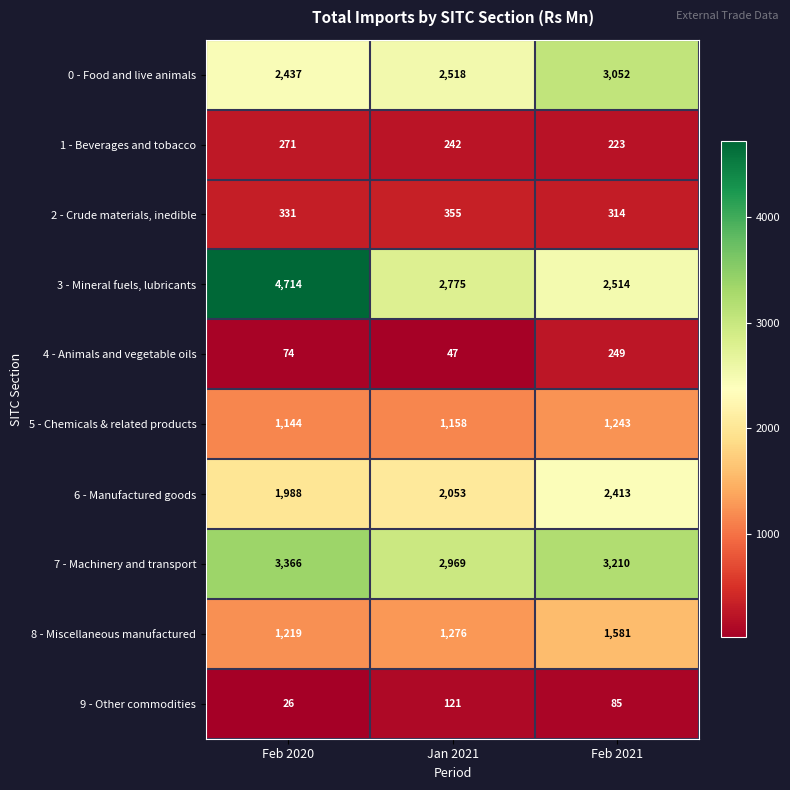

At which category is the sum across all series the highest?

Feb 2020